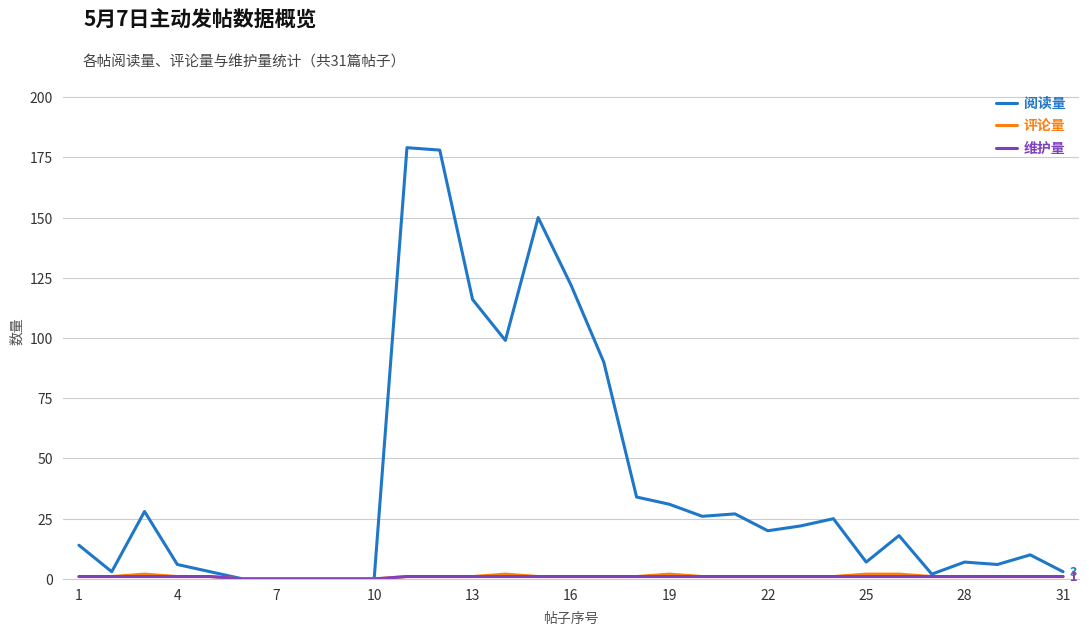

Which series has the widest spread of values?

阅读量